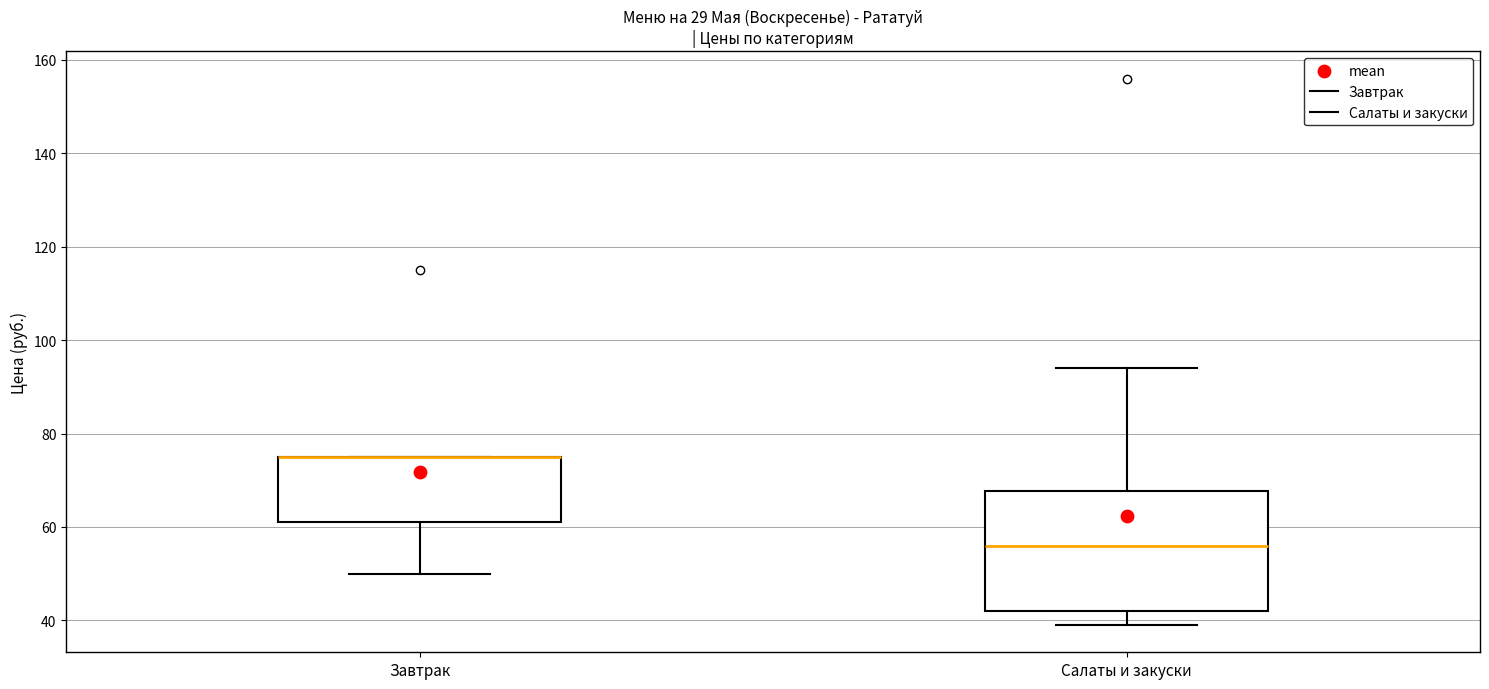

Which box is the tallest, from its lower edge to its upper edge?

Салаты и закуски